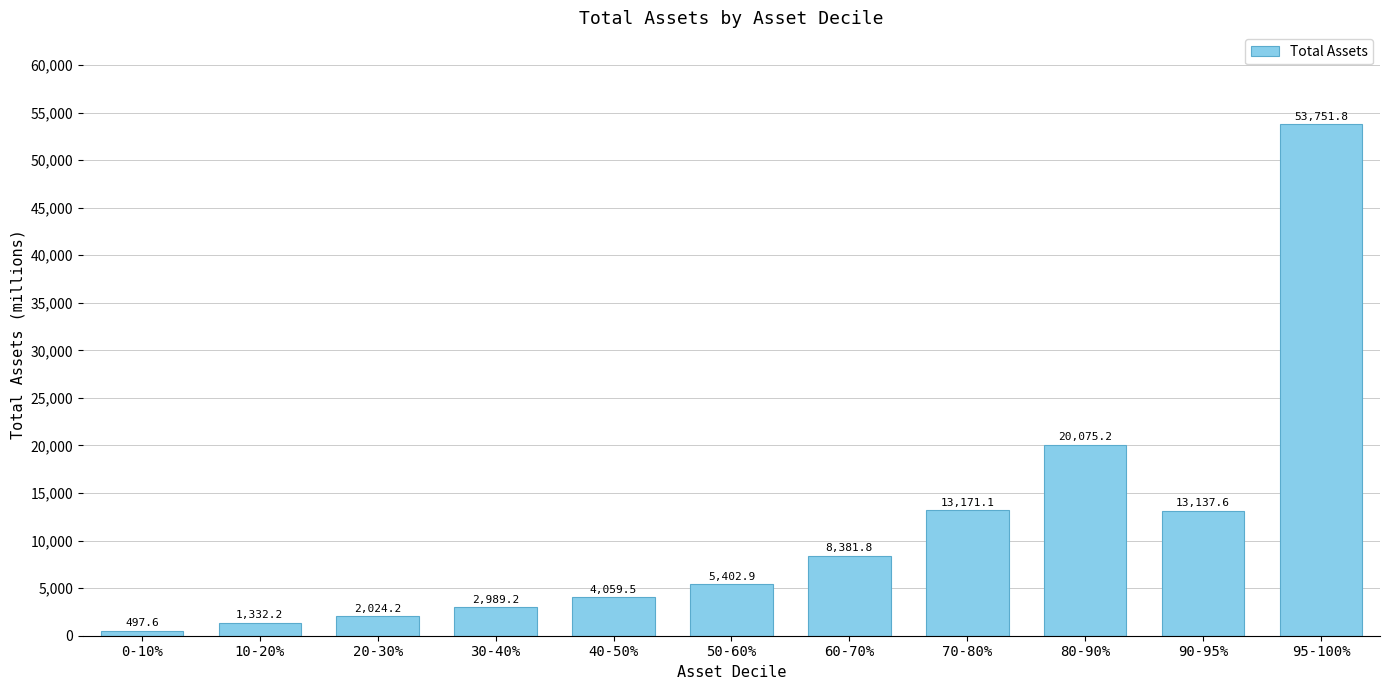

Reading left to right, extract all data points from this chart.

0-10%=497.6	10-20%=1332.2	20-30%=2024.2	30-40%=2989.2	40-50%=4059.5	50-60%=5402.9	60-70%=8381.8	70-80%=13171.1	80-90%=20075.2	90-95%=13137.6	95-100%=53751.8